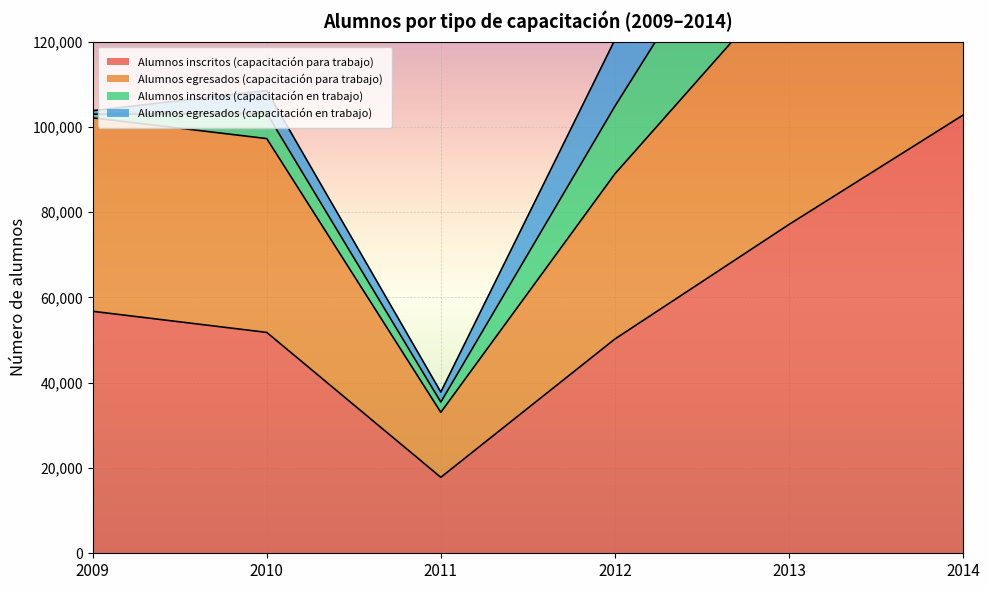

In Alumnos inscritos (capacitación para trabajo), how many points are lower than both neighbors (excluding endpoints)?

1